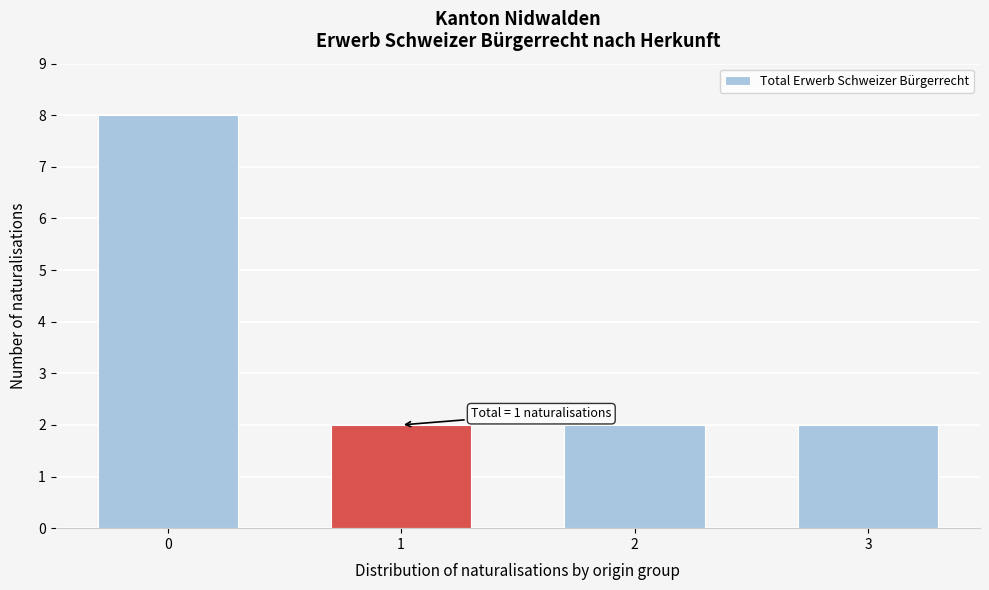

Reading left to right, extract all data points from this chart.

8	2	2	2